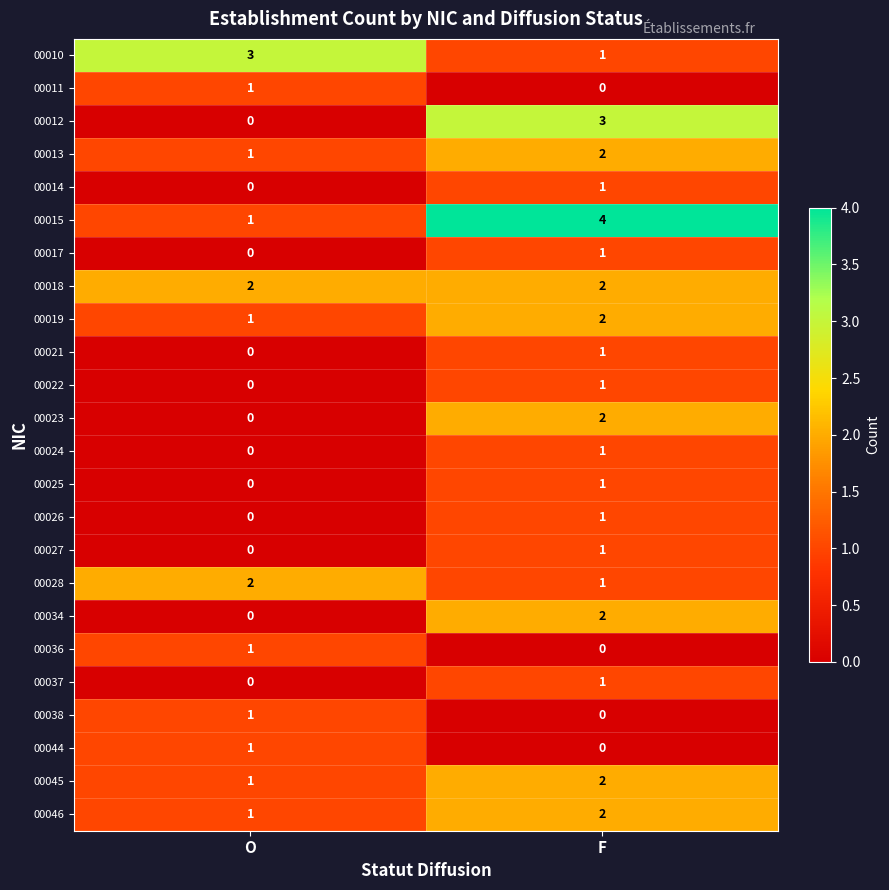

List the labels in order of 00013 value, smallest first.

O, F